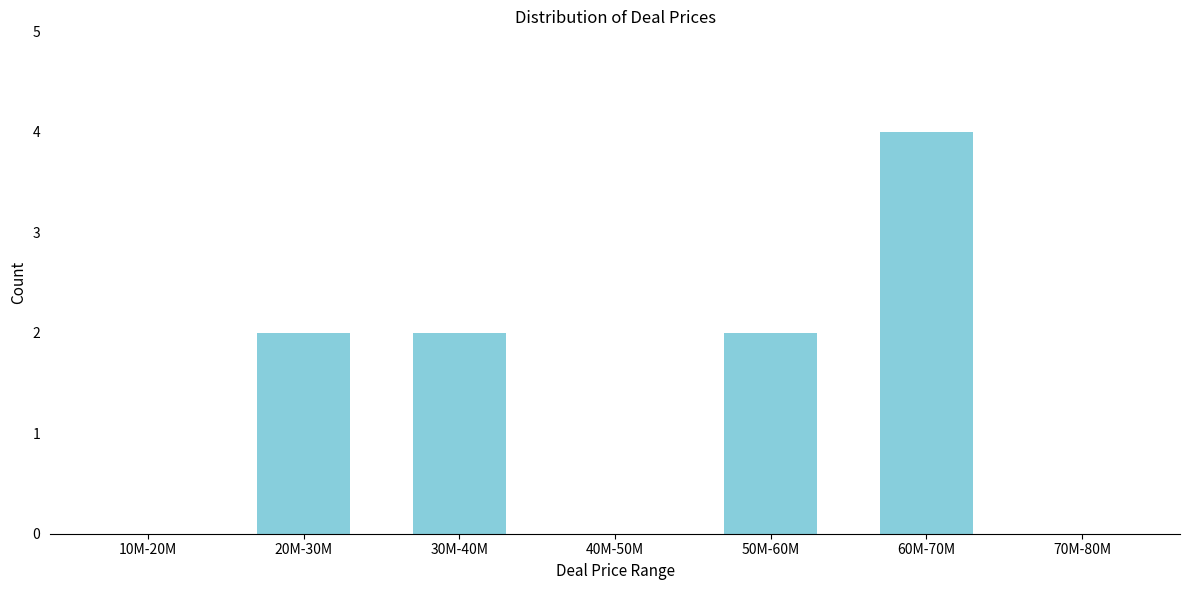

Reading right to left, what are all the values shown in this chart?

70M-80M=0	60M-70M=4	50M-60M=2	40M-50M=0	30M-40M=2	20M-30M=2	10M-20M=0